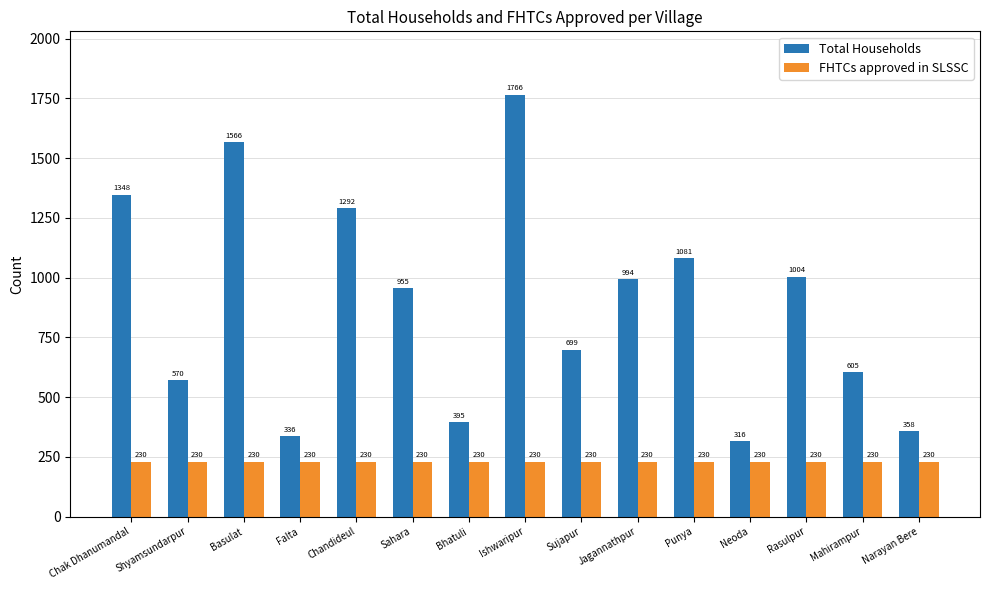

What is the label of the 3rd bar from the right?

Rasulpur